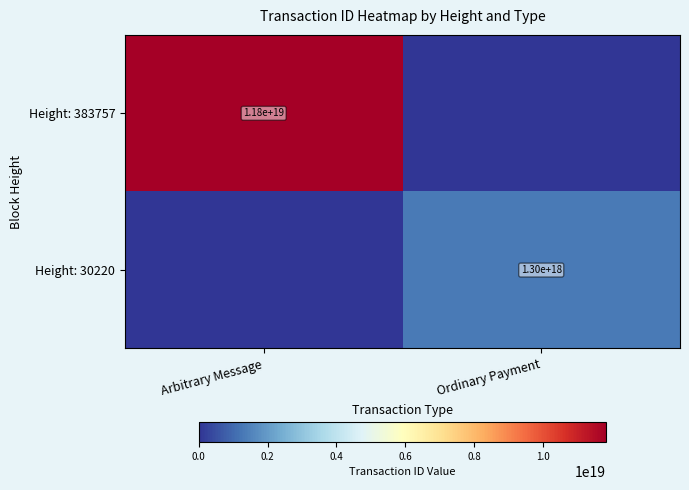

At which category is the sum across all series the highest?

Arbitrary Message